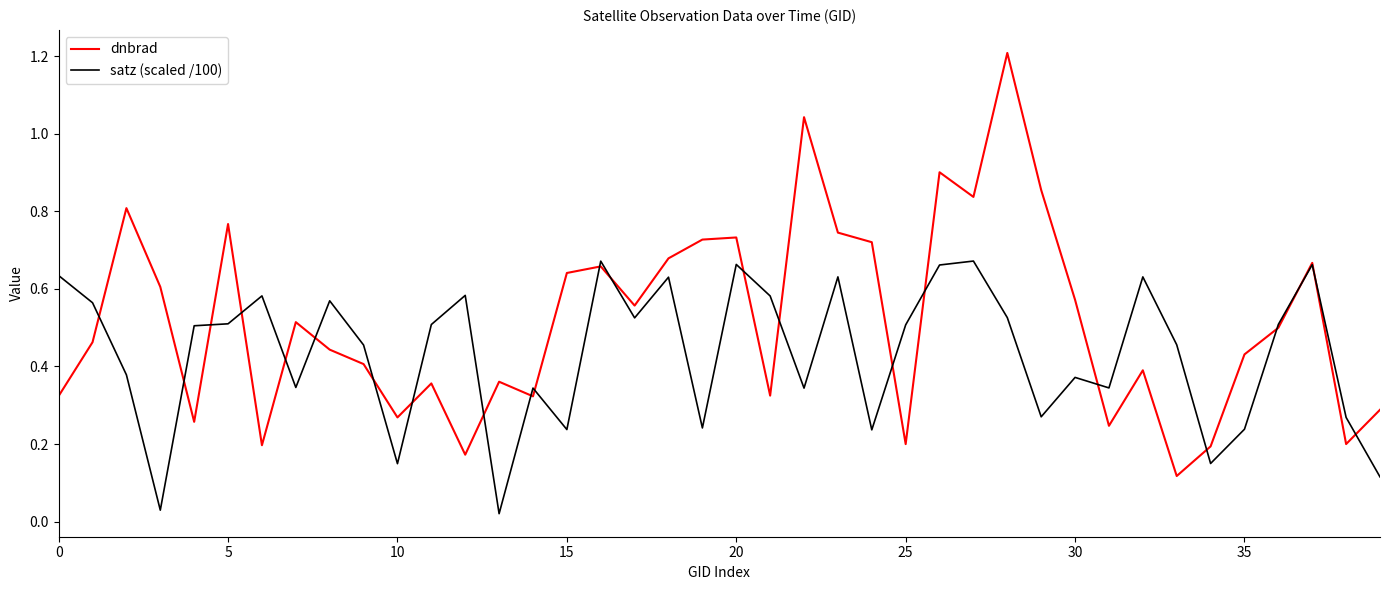

In satz (scaled /100), how many points are lower than both neighbors (excluding endpoints)?

12